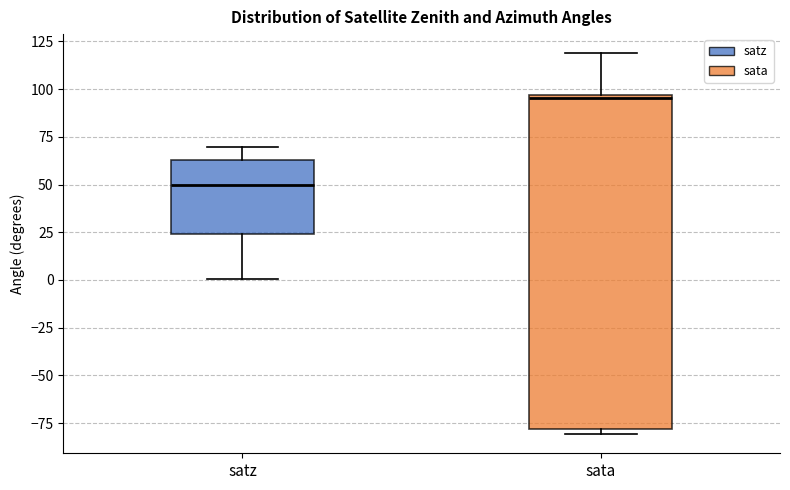

Reading left to right, transcribe this box plot: for each box, give where its median line is, the range the box spans, and where its two whiskers end, as read against the y-axis. The values are not printed on the chart, so give them approximately, as read against the axis.

satz: median 50, box 25 to 65, whiskers 0 to 70
sata: median 95, box -80 to 95, whiskers -80 (just below the box's lower edge) to 120